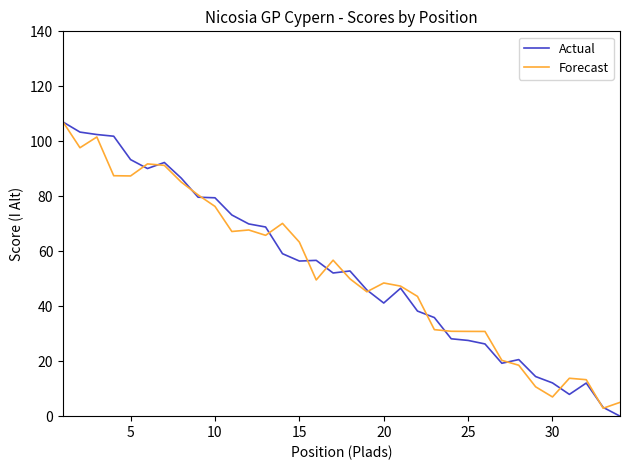

How many values in Actual are above zero?

33